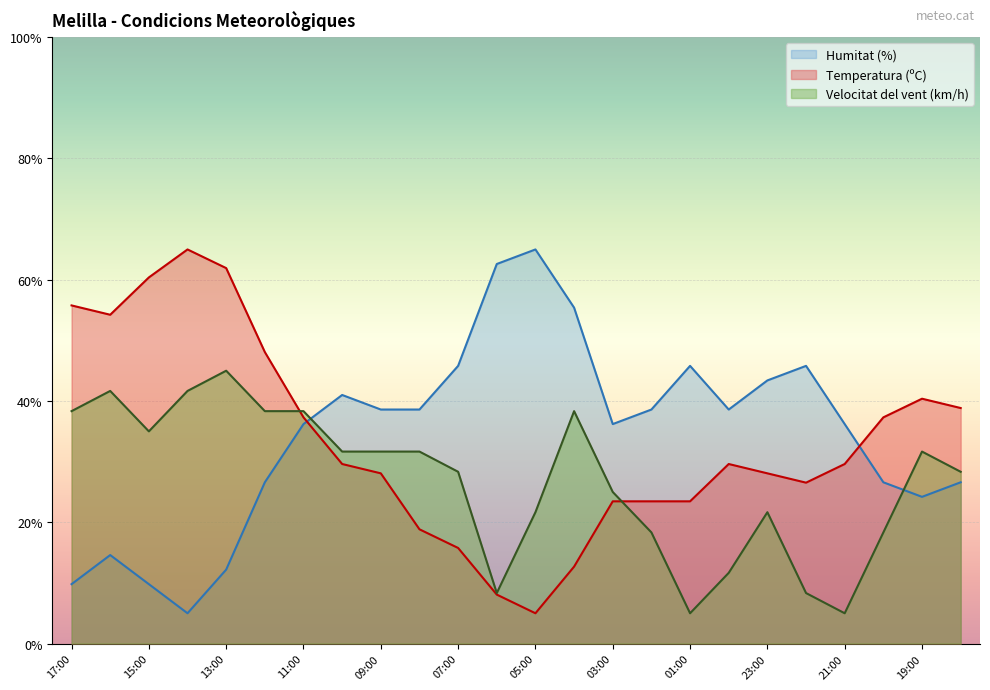

At which label does Humitat (%) reach its peak?

05:00